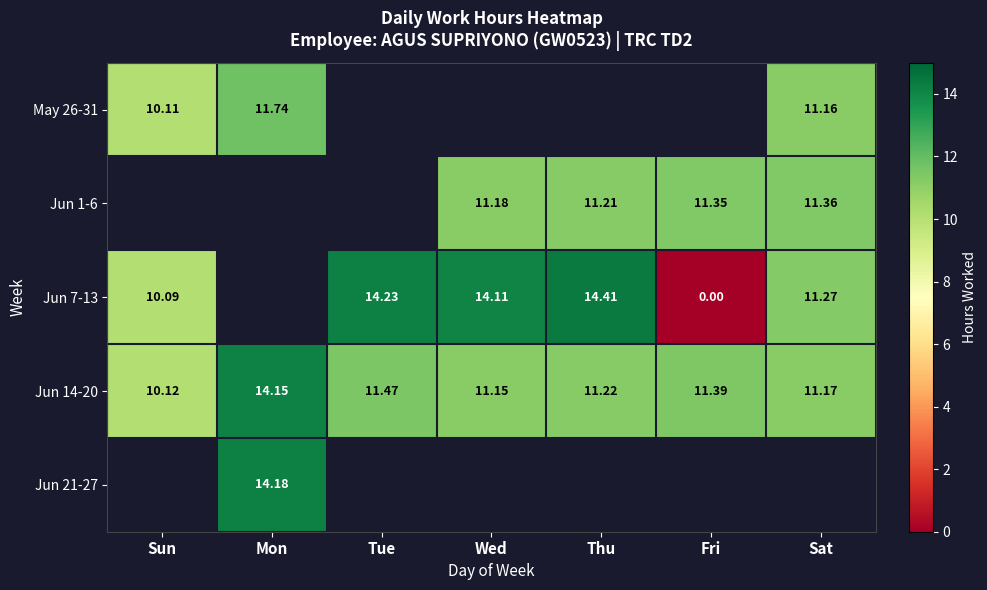

Which category has the lowest value in the Jun 14-20 series?

Sun